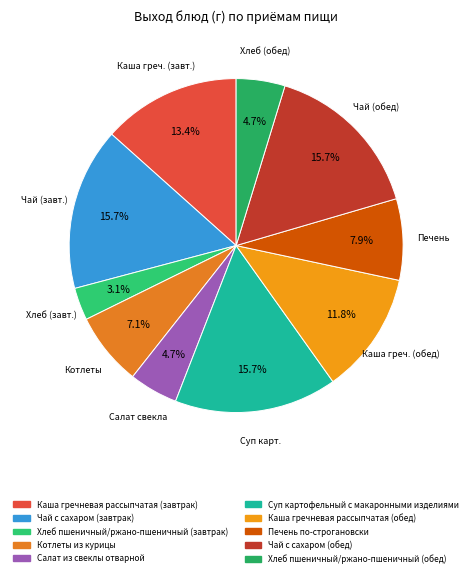

To the nearest percent, what percentage of the pie is Каша гречневая рассыпчатая (обед)?

12%